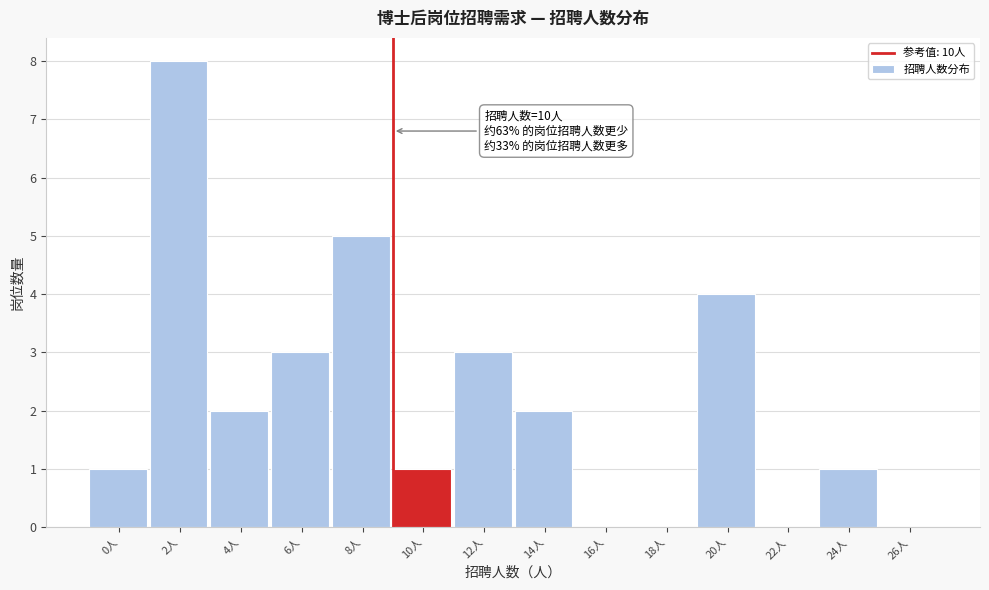

Reading left to right, list all the values displayed in this chart.

0人=1	2人=8	4人=2	6人=3	8人=5	10人=1	12人=3	14人=2	16人=0	18人=0	20人=4	22人=0	24人=1	26人=0